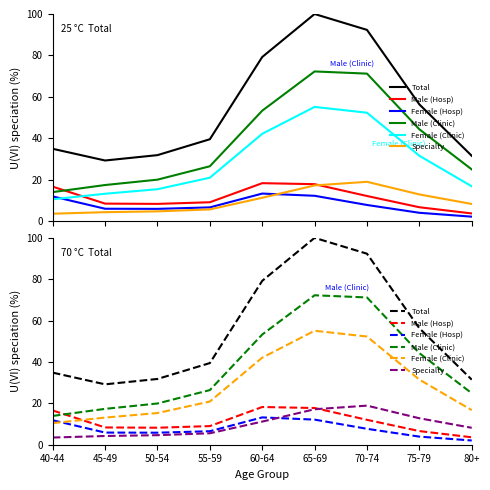

Rank the series at 40-44 from lowest to highest value.

Specialty, Female (Clinic), Female (Hosp), Male (Clinic), Male (Hosp), Total